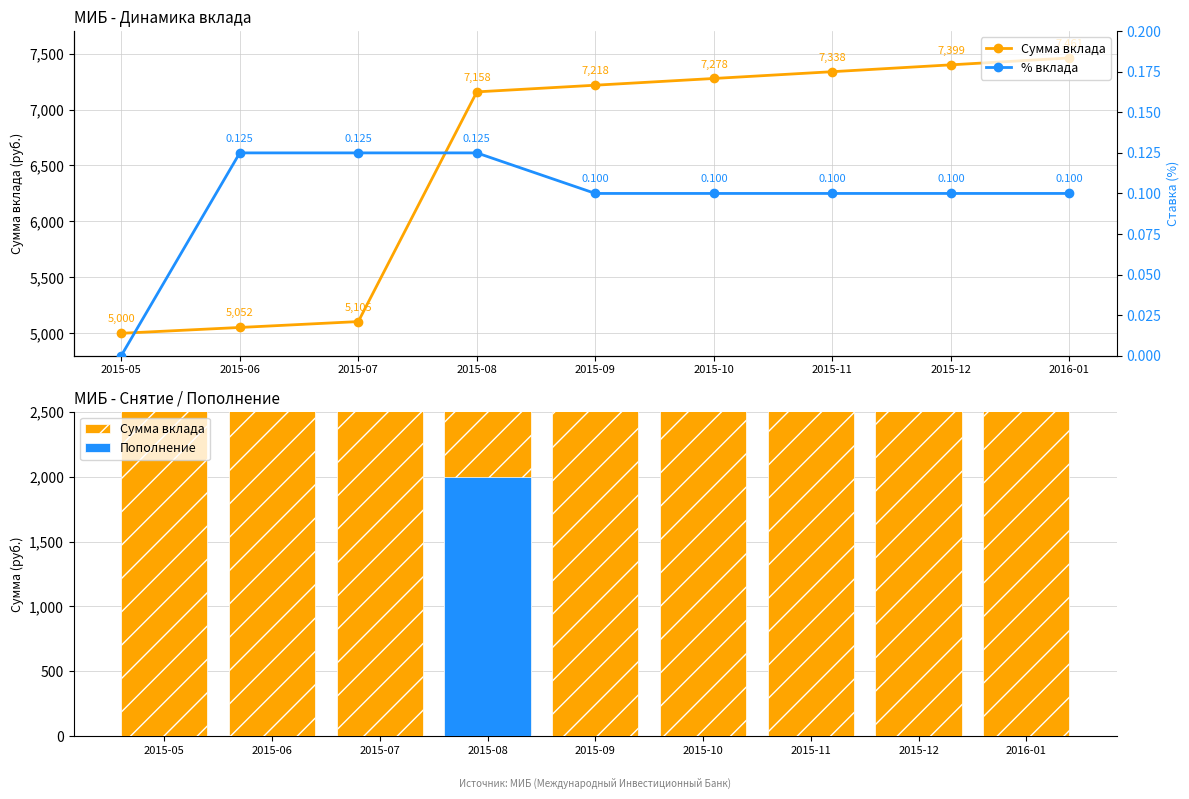

What are all the series names shown in the legend?

Сумма вклада, Пополнение, % вклада